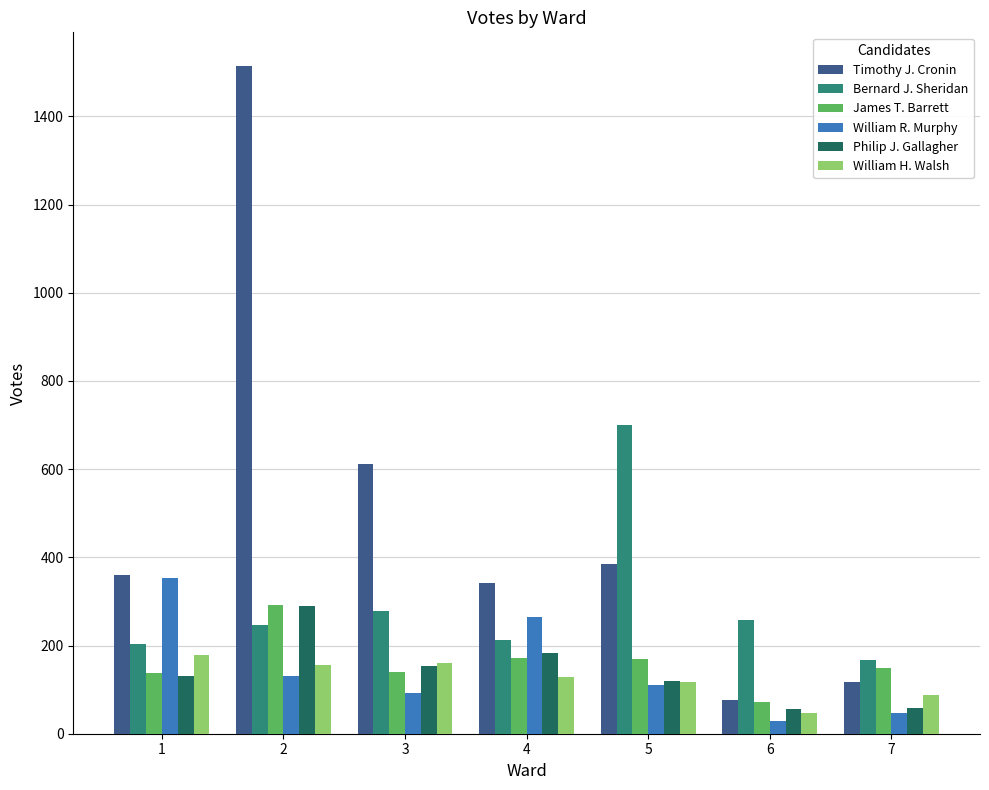

What is the approximate value of William R. Murphy at 7, to the nearest 10?

50